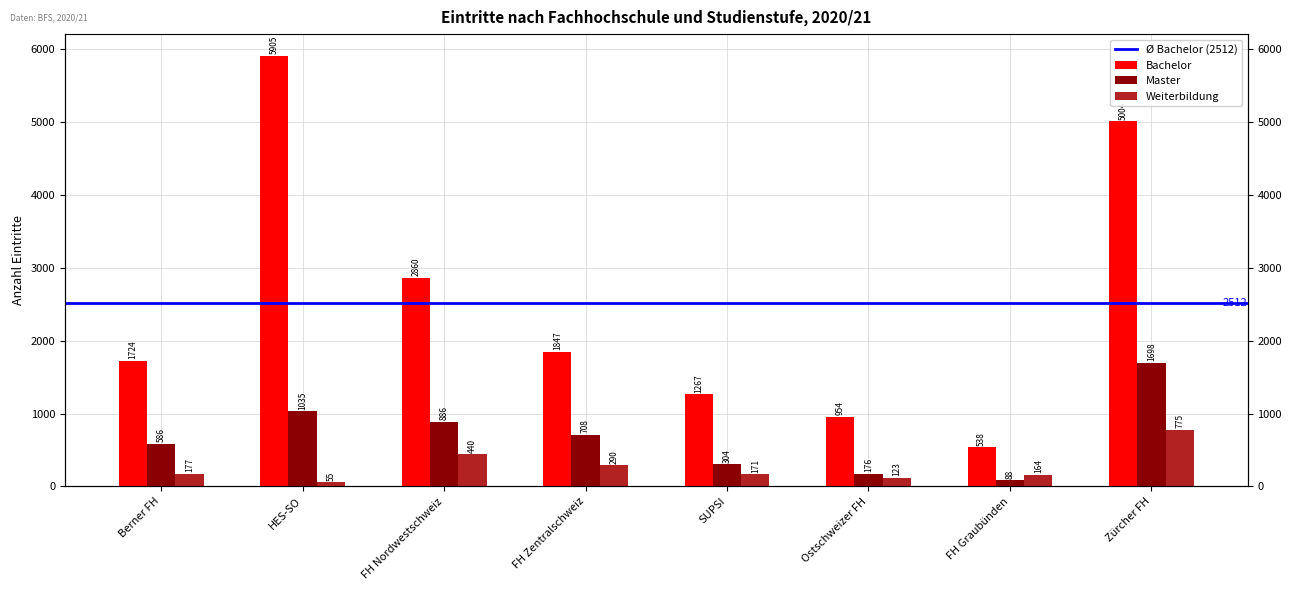

Which series has the largest total across all categories?

Bachelor